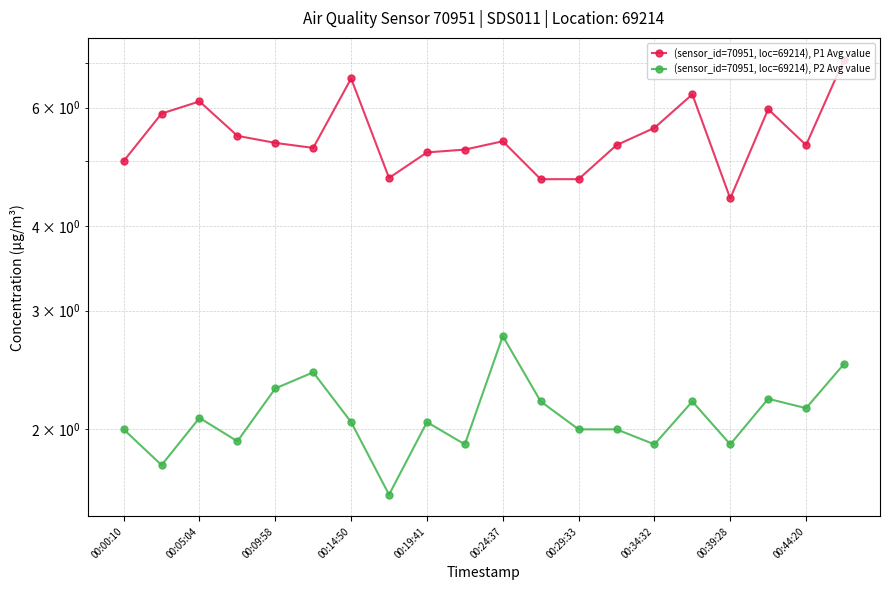

True or false: (sensor_id=70951, loc=69214), P1 Avg value has a value of 5.6 at 00:34:32.

True